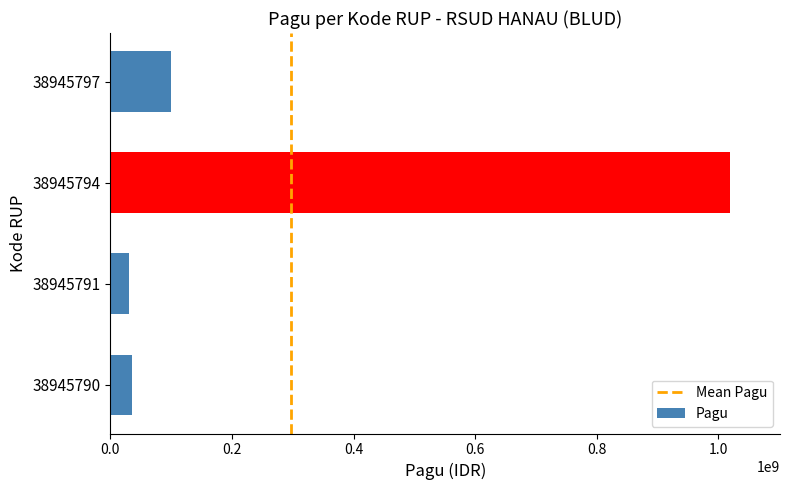

Count the number of data series in this chart.

1